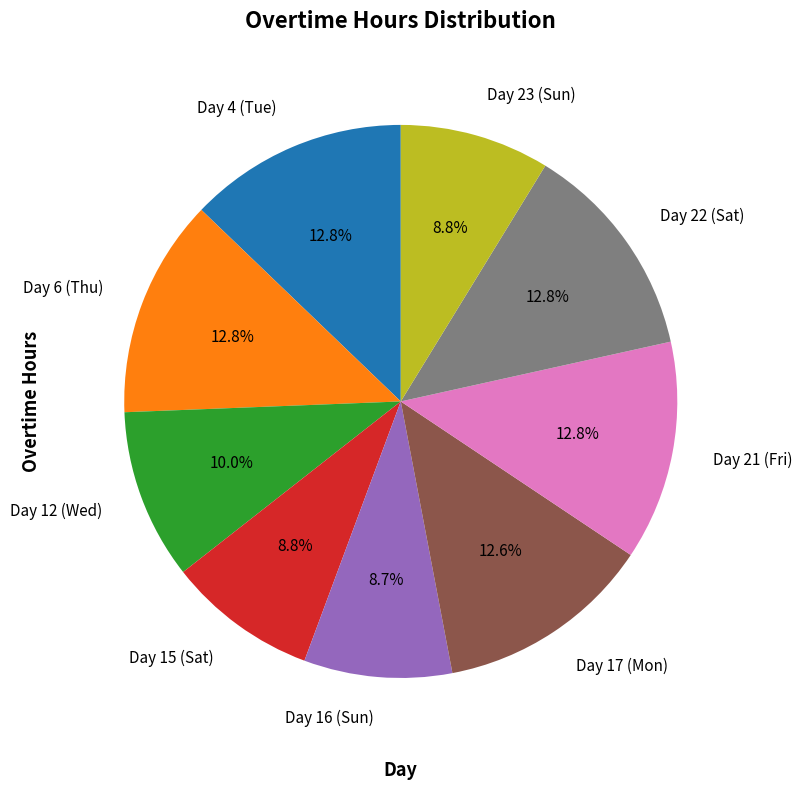

How many segments does this pie chart have?

9